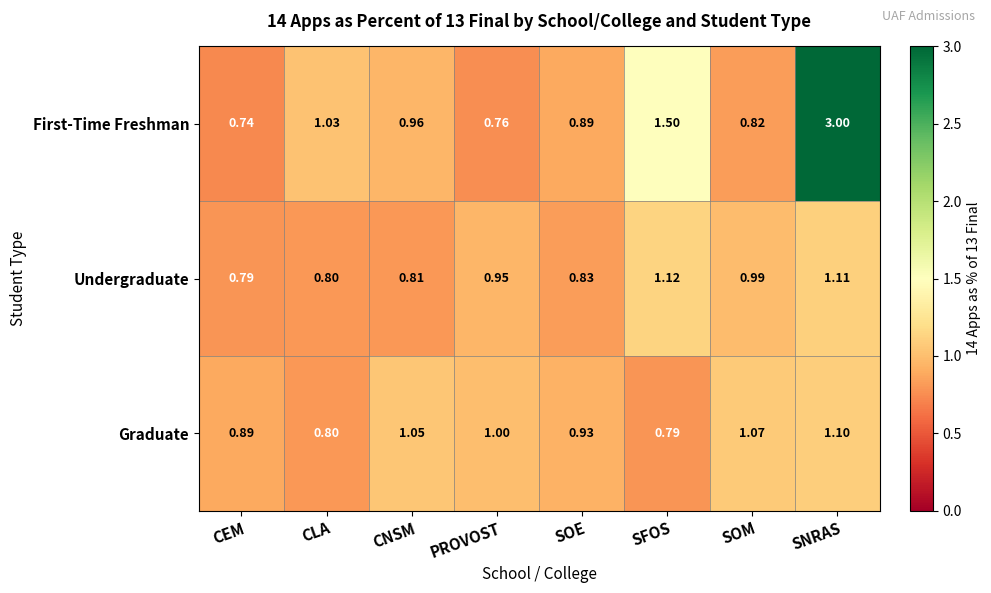

Which series changed the most between CLA and SFOS?

First-Time Freshman